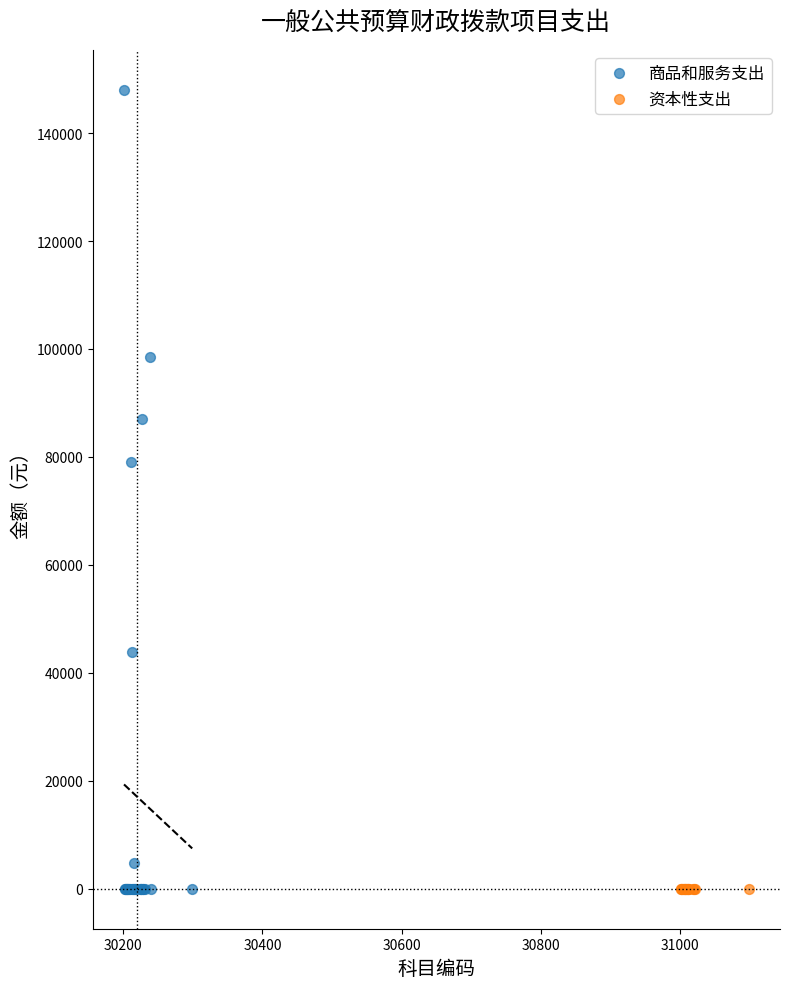

Which series reaches the maximum Y coordinate?

商品和服务支出